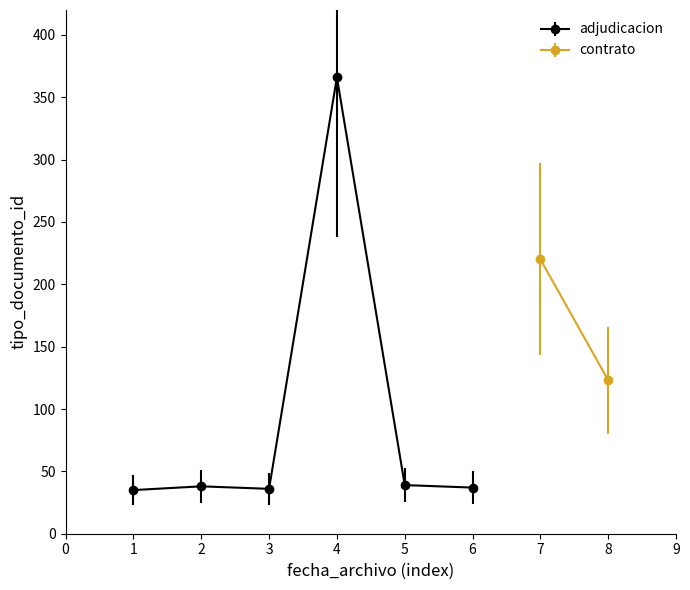

What is the difference between the second highest and second lowest values?

3